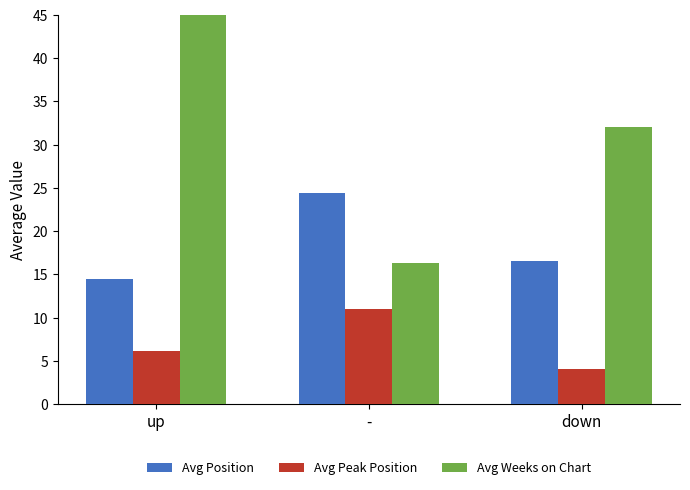

How many series are shown in this chart?

3